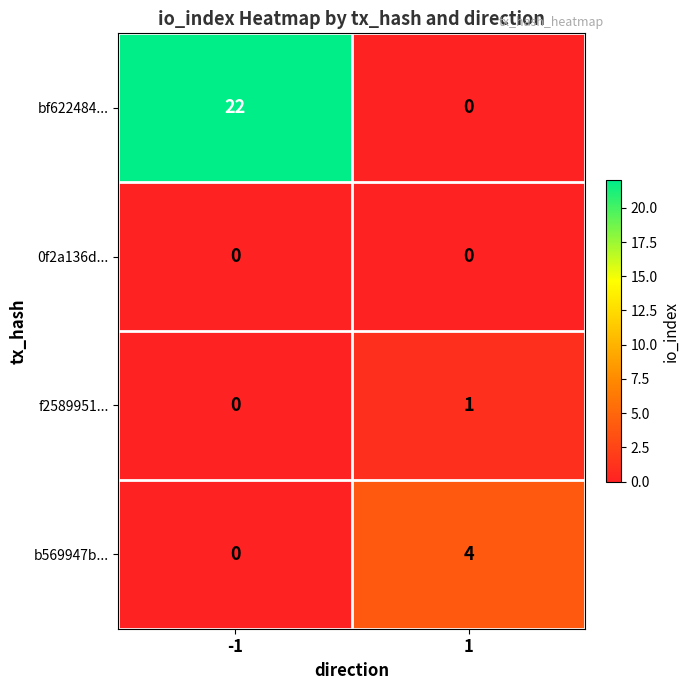

True or false: b569947b... has a value of 5 at 1.

False